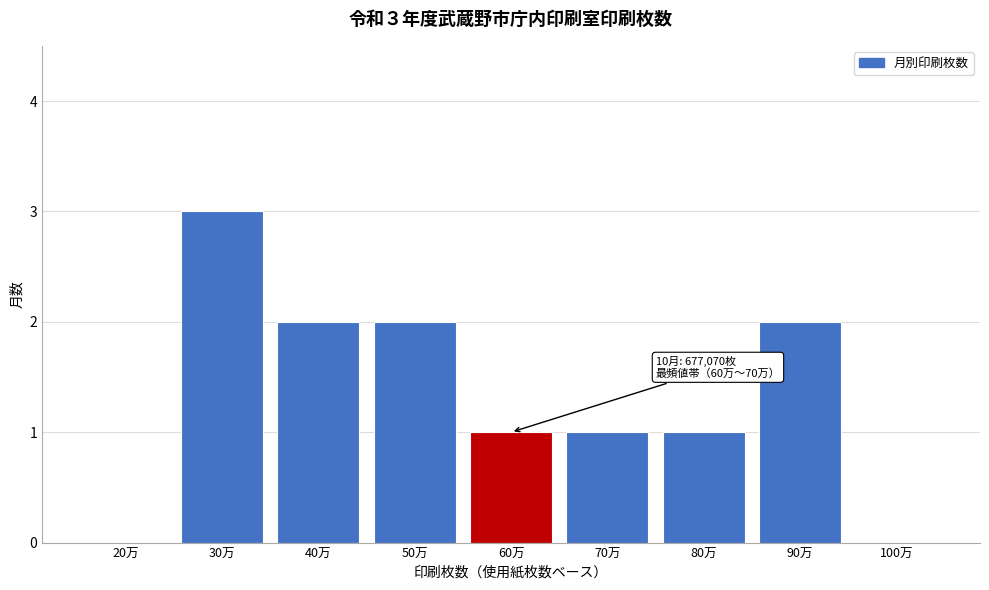

Reading right to left, transcribe all the data shown in this chart.

100万=0	90万=2	80万=1	70万=1	60万=1	50万=2	40万=2	30万=3	20万=0